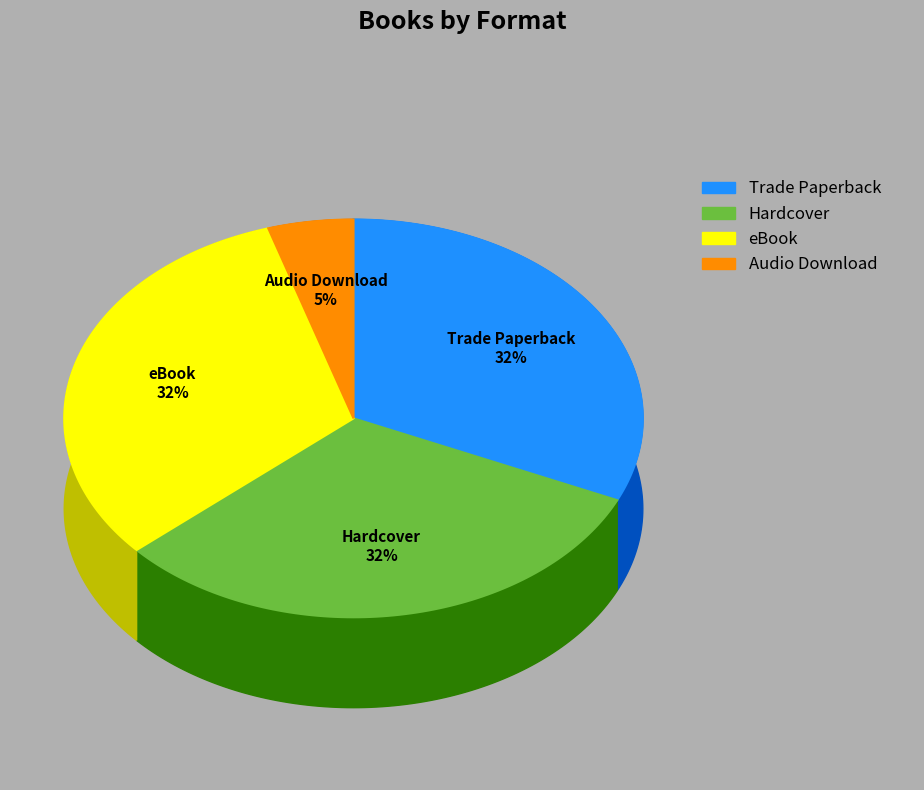

Is it true that Hardcover is 32% of the pie?

True